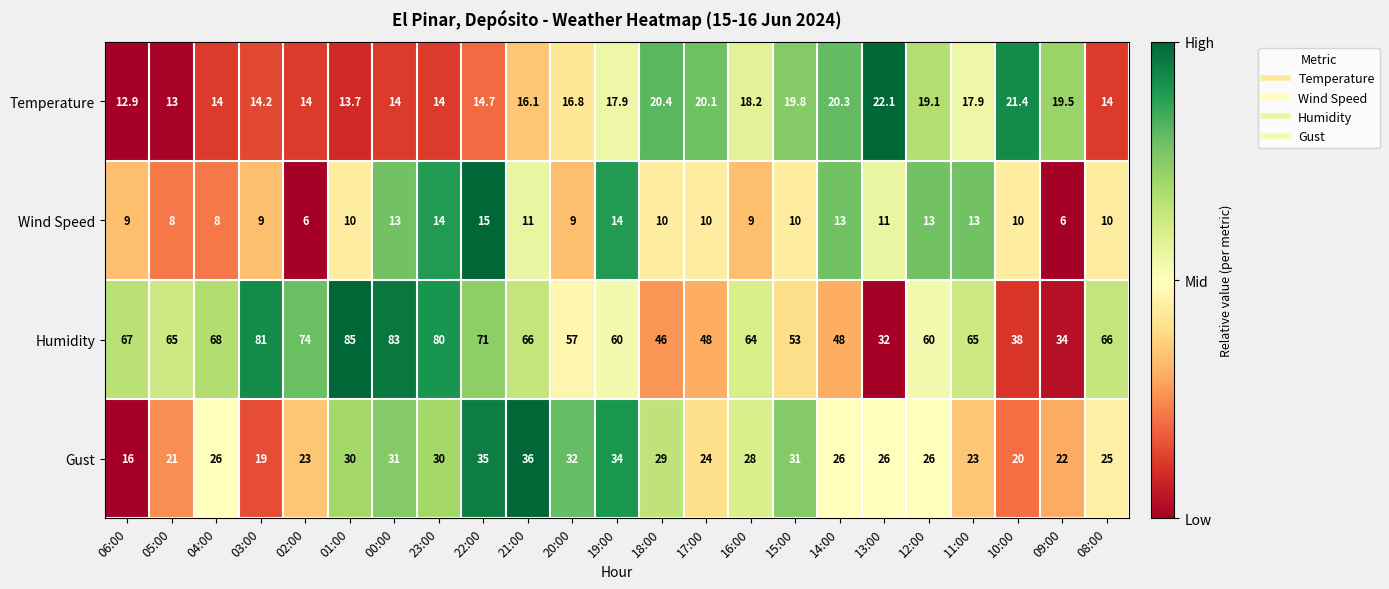

Which series changed the most between 01:00 and 23:00?

Humidity